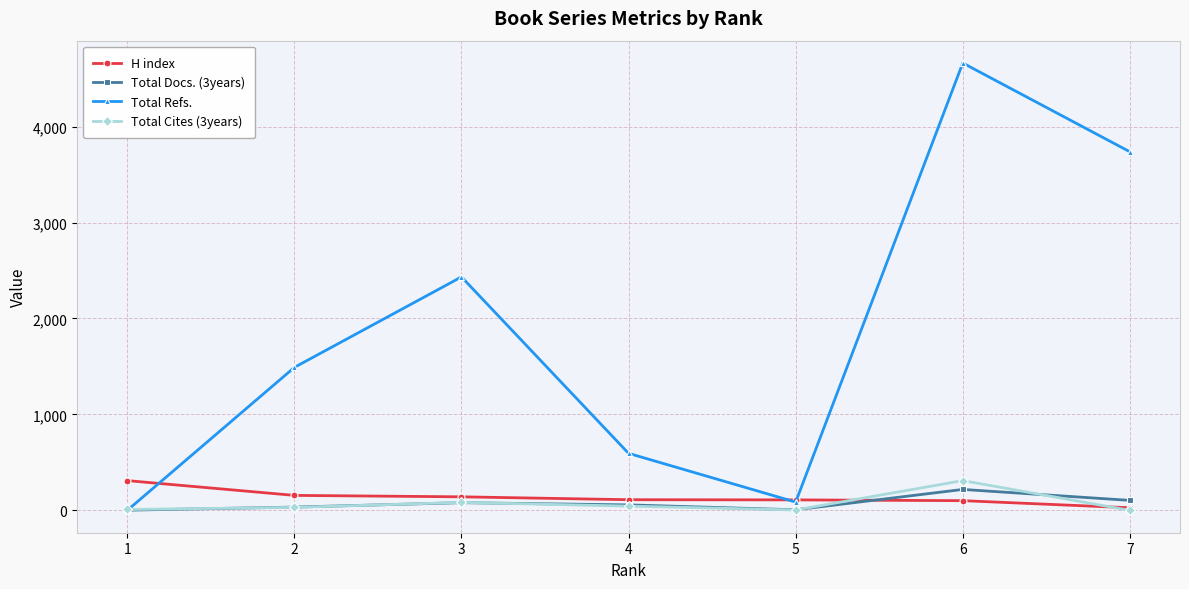

The value of Total Refs. at 3 is 2433. True or false?

True